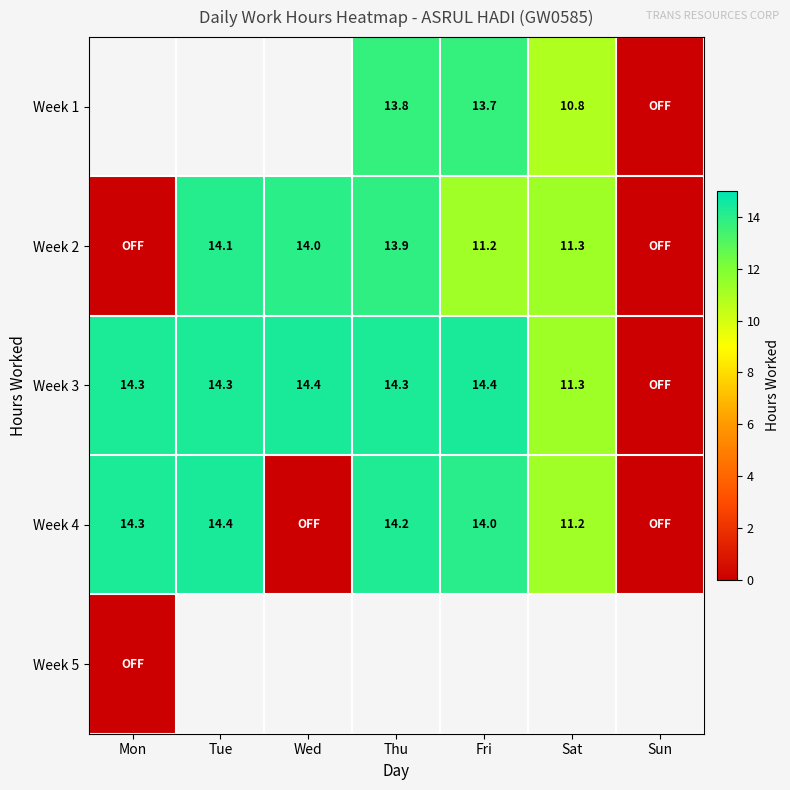

Count the number of data series in this chart.

5